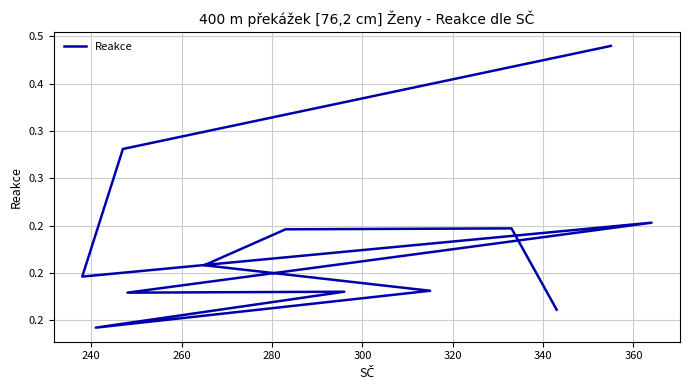

True or false: there are more than 0 points higher than both neighbors.

True